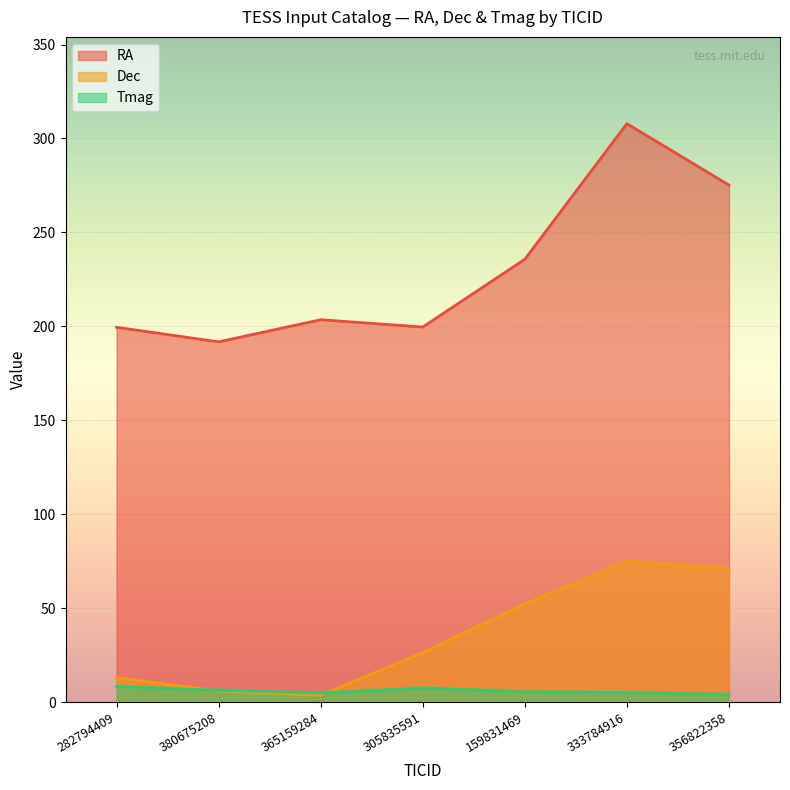

Which series changed the most between 159831469 and 333784916?

RA